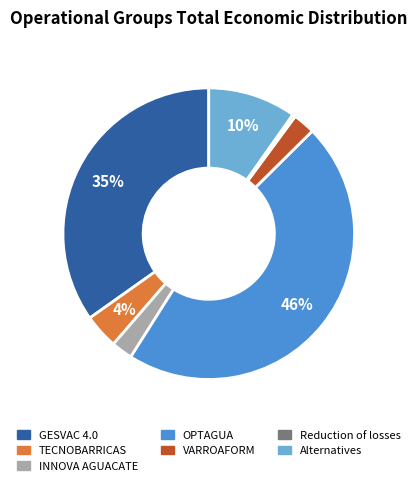

Count the number of slices in the pie.

7